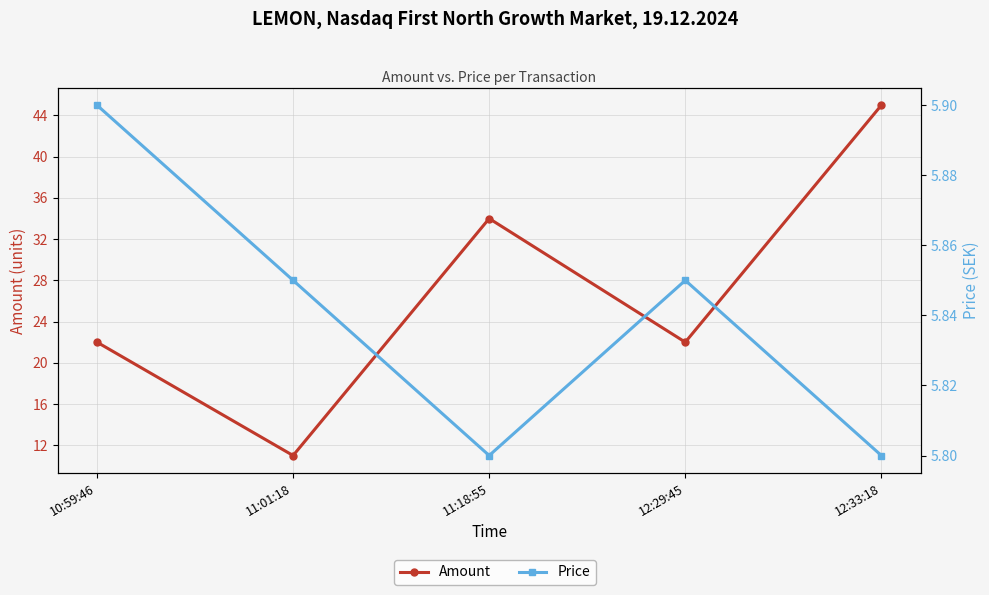

In Price, how many points are higher than both neighbors (excluding endpoints)?

1